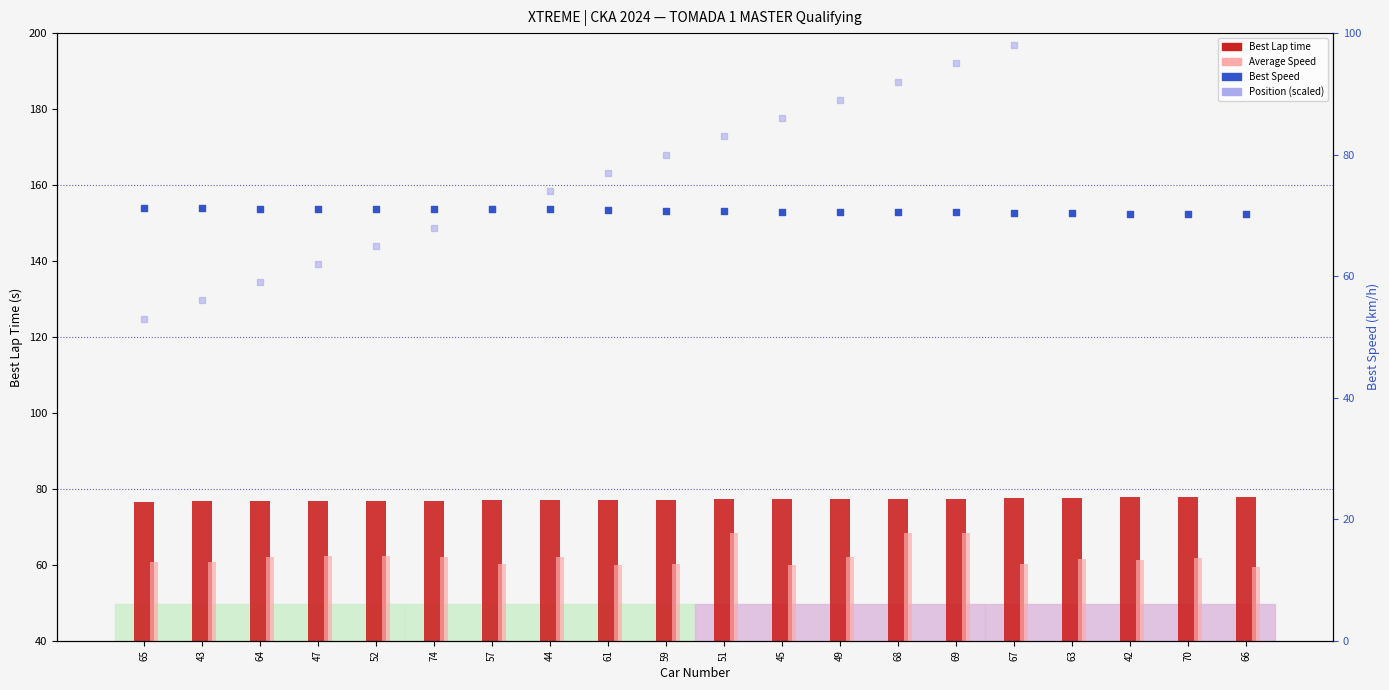

At how many categories does at least one series exceed 58?

20